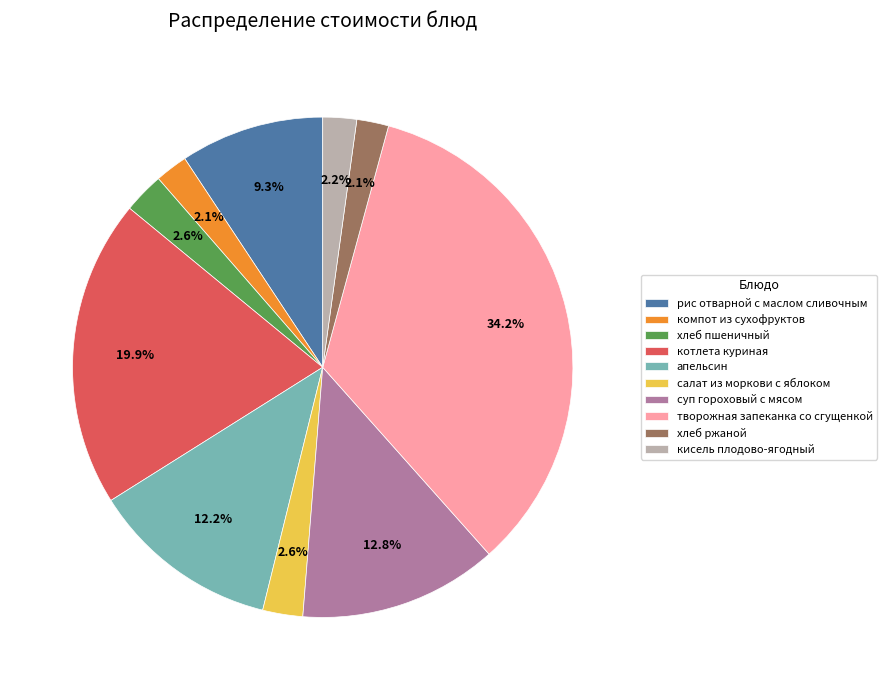

Is суп гороховый с мясом the majority of the pie?

No